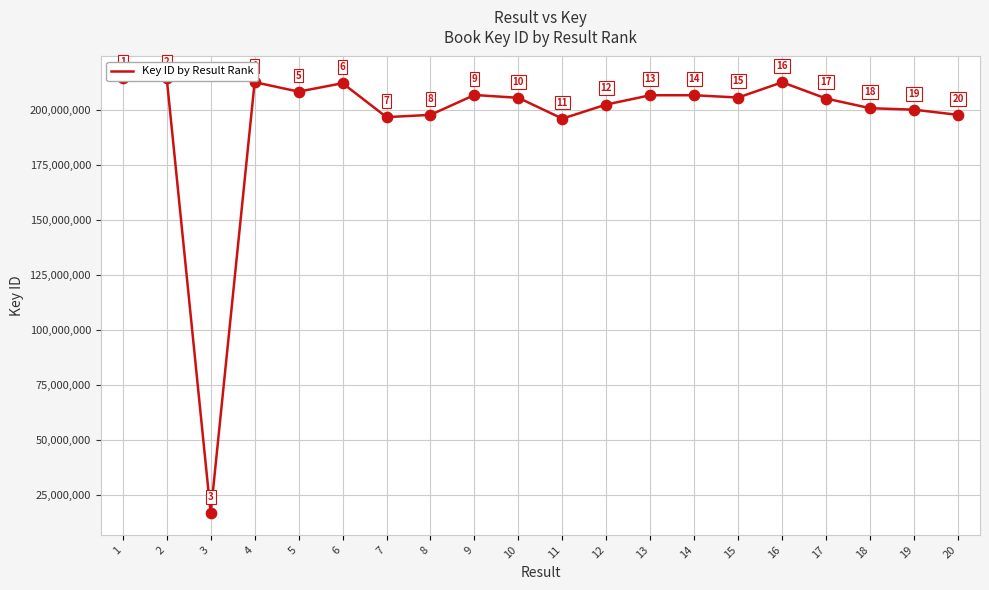

Approximately how many times larger is the value at 8 compared to 9?

1.0